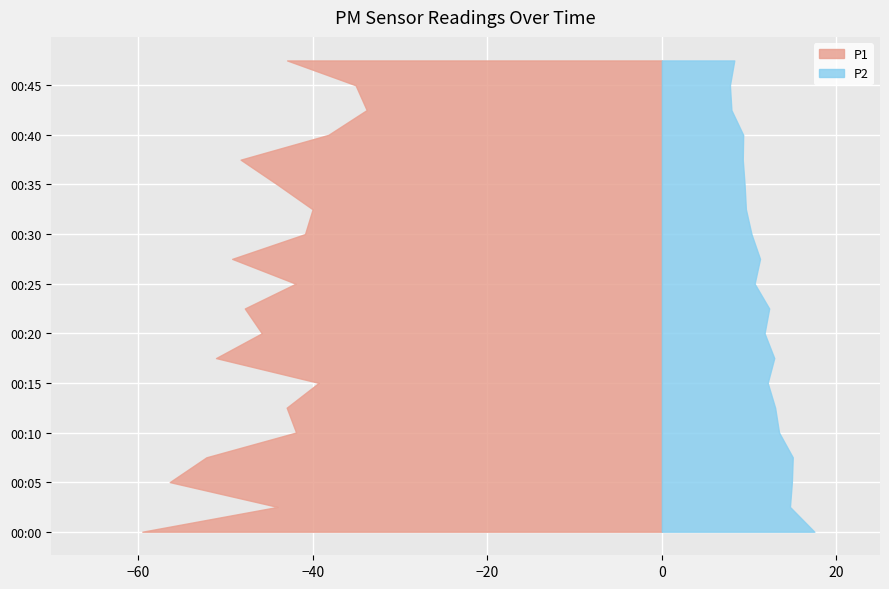

Reading left to right, transcribe all the data shown in this chart.

P1: 00:00=59.5	00:03=44.0	00:05=56.4	00:08=52.2	00:10=41.9	00:13=43.0	00:15=39.3	00:17=51.1	00:20=45.9	00:22=47.8	00:25=42.0	00:27=49.2	00:30=40.9	00:32=40.0	00:35=44.1	00:37=48.3	00:40=38.2	00:42=33.8	00:45=35.1	00:47=43.0
P2: 00:00=17.5	00:03=14.7	00:05=14.9	00:08=15.0	00:10=13.4	00:13=13.0	00:15=12.1	00:17=12.9	00:20=11.8	00:22=12.3	00:25=10.6	00:27=11.2	00:30=10.3	00:32=9.6	00:35=9.5	00:37=9.3	00:40=9.3	00:42=8.0	00:45=7.8	00:47=8.3